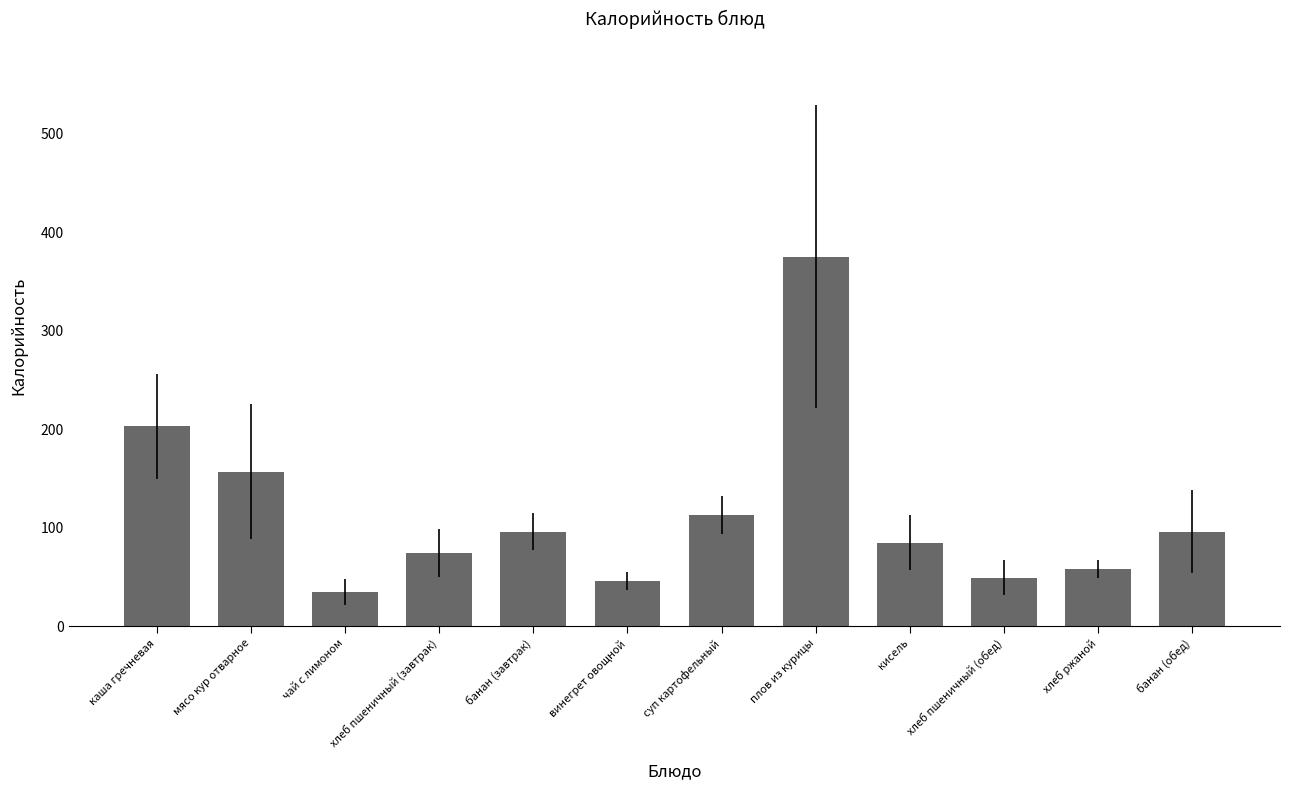

Where does the data first go above 96?

каша гречневая